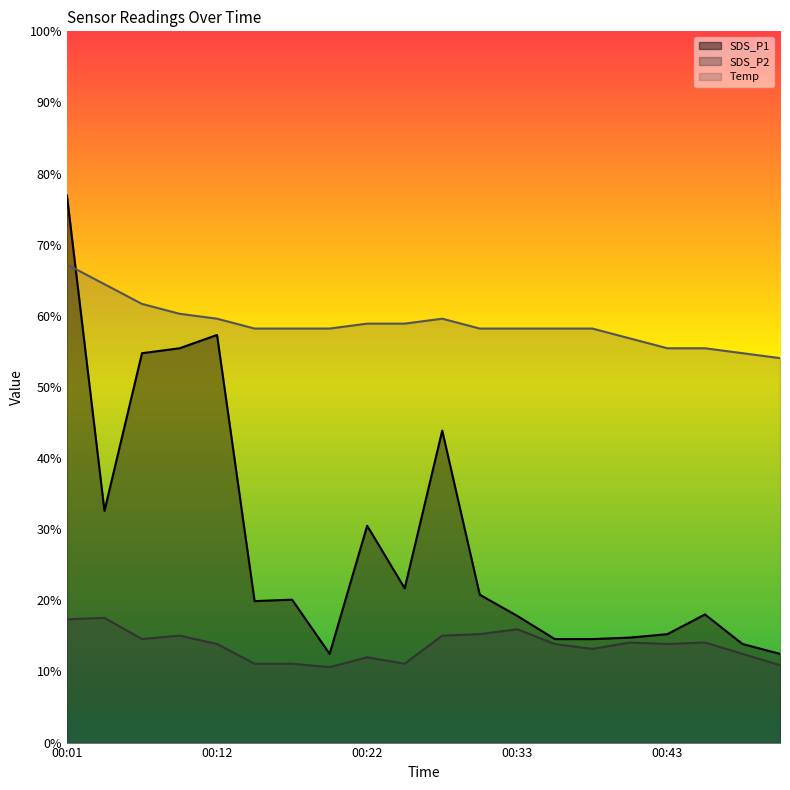

Where is SDS_P1 nearest to the value 6?

00:28